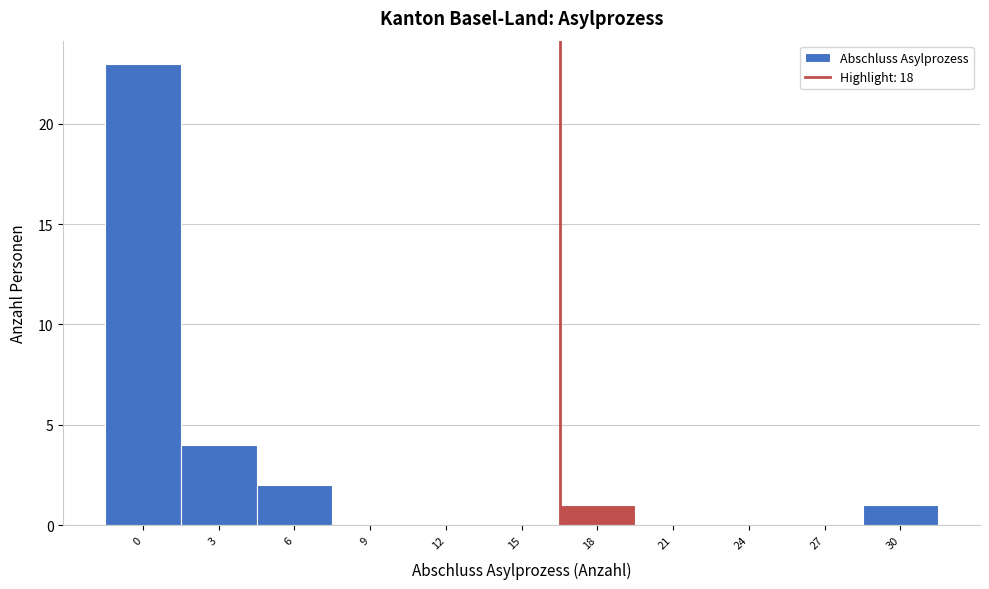

Reading right to left, transcribe all the data shown in this chart.

30=1	27=0	24=0	21=0	18=1	15=0	12=0	9=0	6=2	3=4	0=23